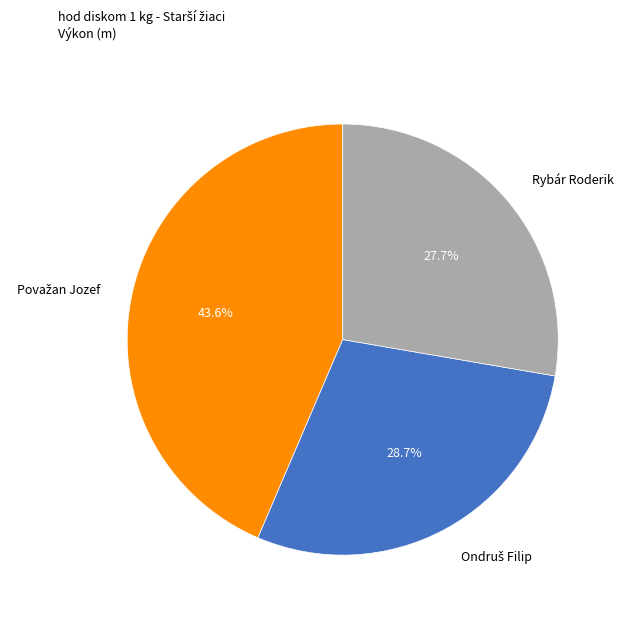

Is there any slice that represents more than half of the pie?

No